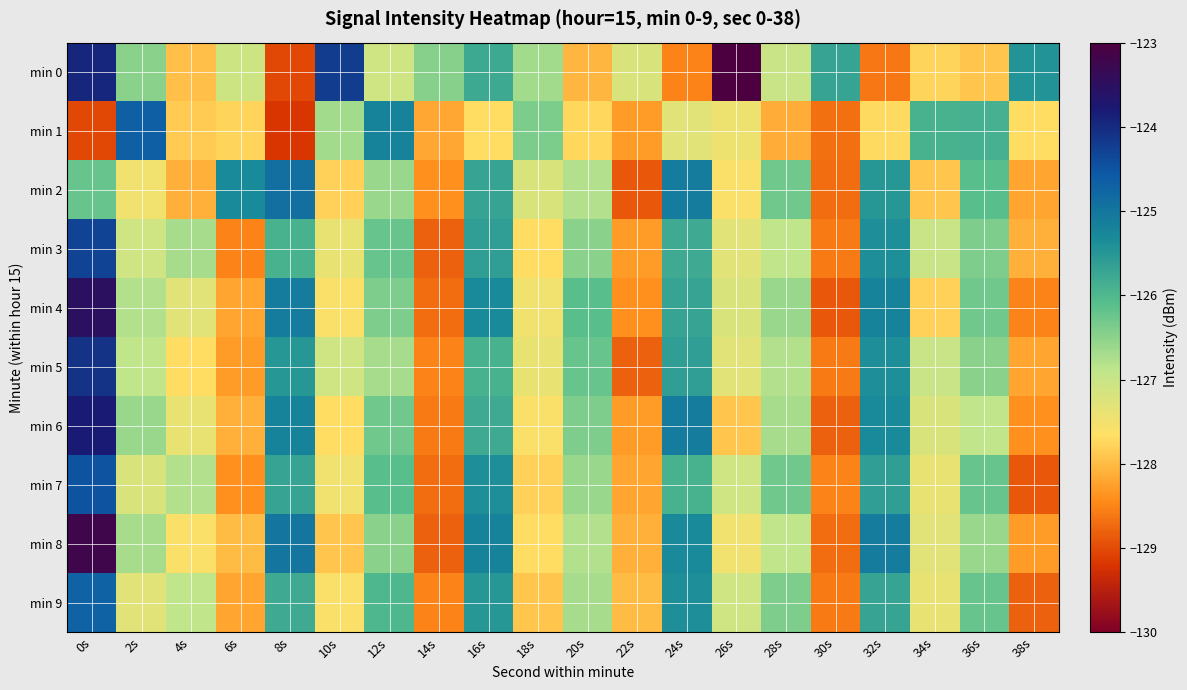

At which category is the sum across all series the highest?

0s